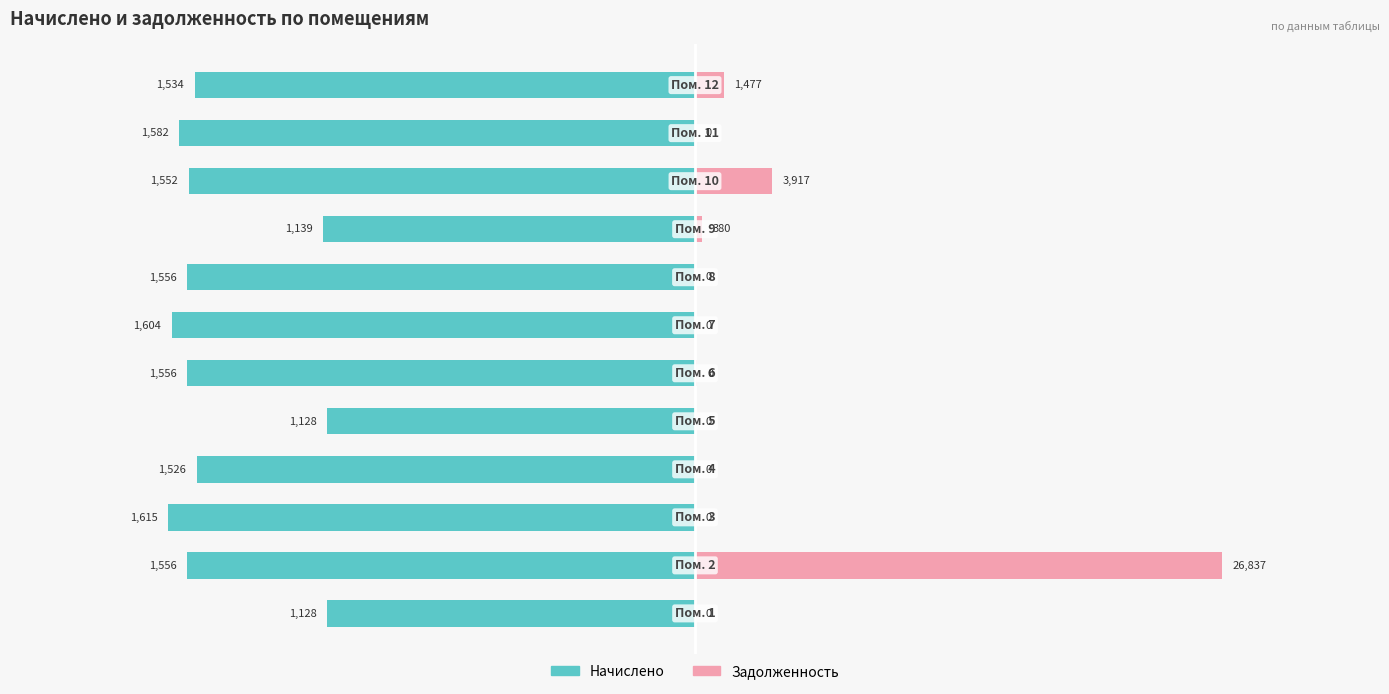

Which series changed the most between 2 and 9?

Задолженность